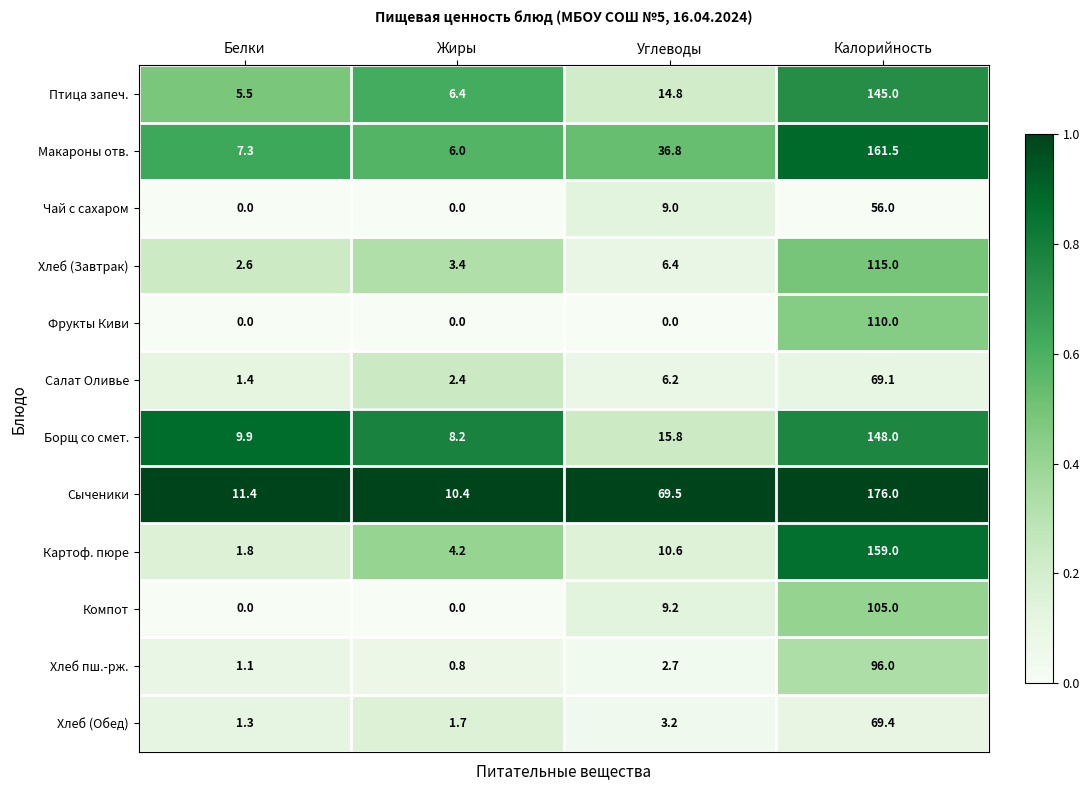

What is the difference between the maximum and minimum values in the Картоф. пюре series?

157.2